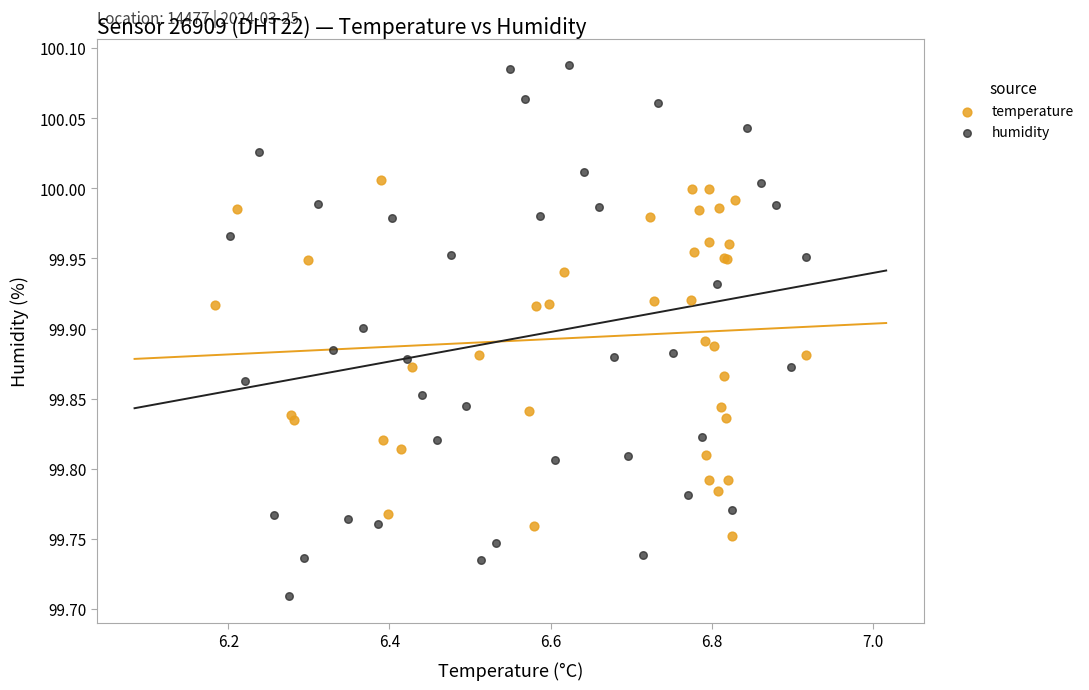

Which series has the widest spread of Y values?

humidity